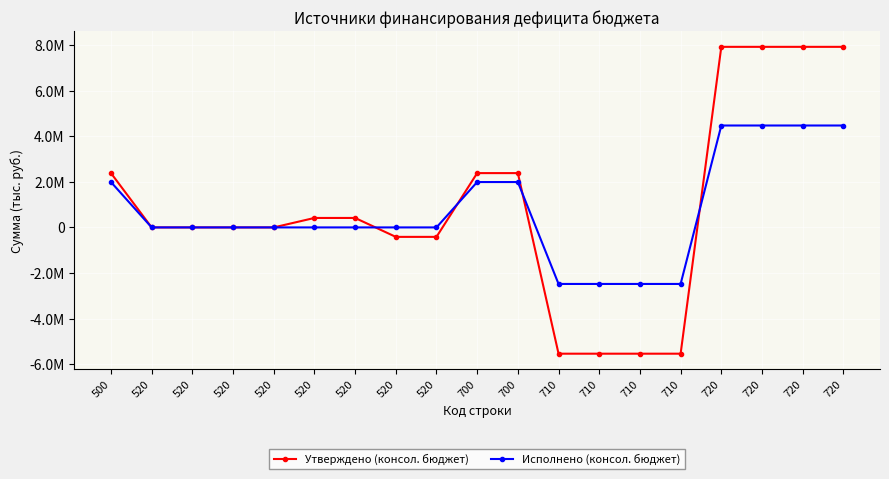

Does the chart have visible grid lines?

Yes